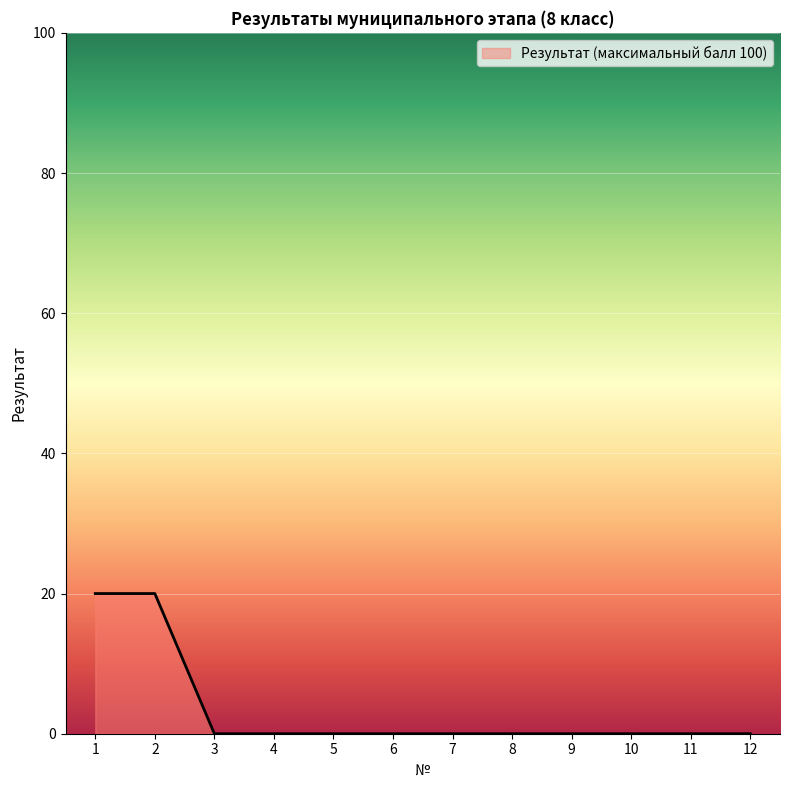

Is it true that the value at 8 is 0?

True